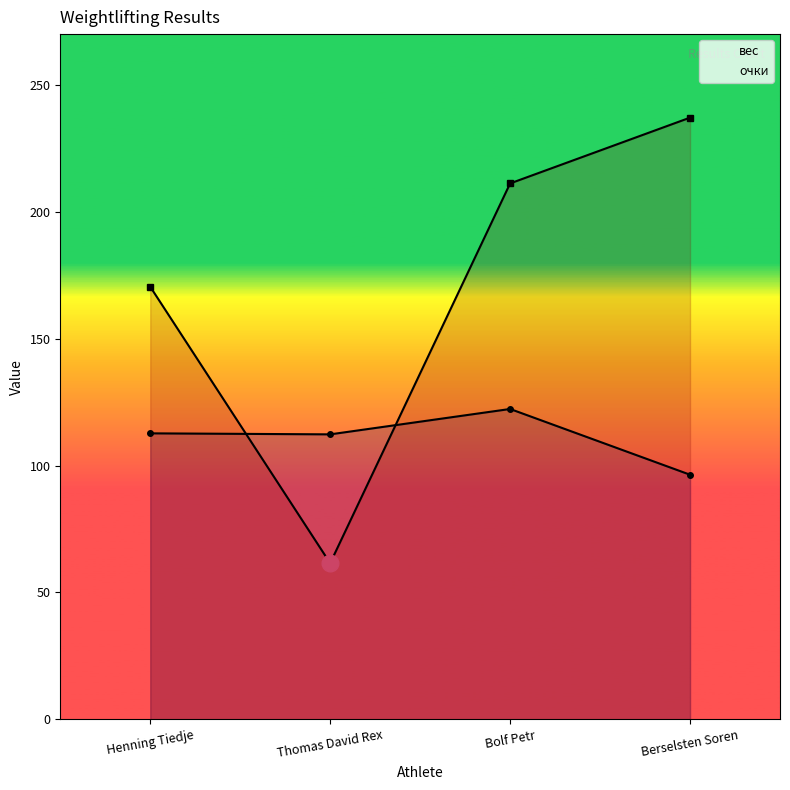

Which series changed the most between Thomas David Rex and Bolf Petr?

очки